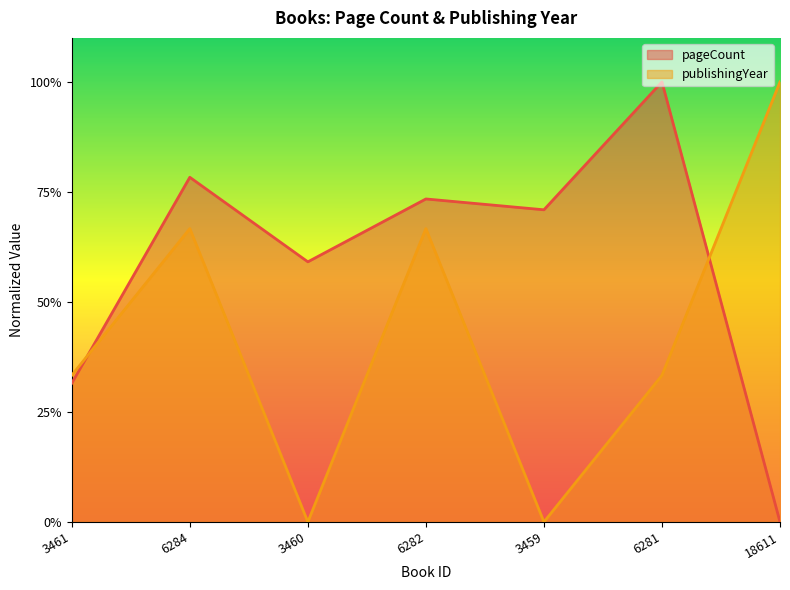

How many times do pageCount and publishingYear cross each other?

2